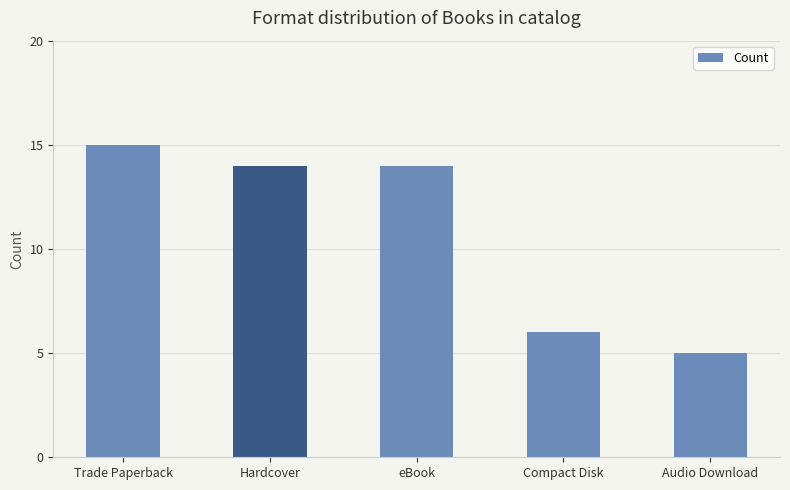

Reading left to right, transcribe all the data shown in this chart.

15	14	14	6	5